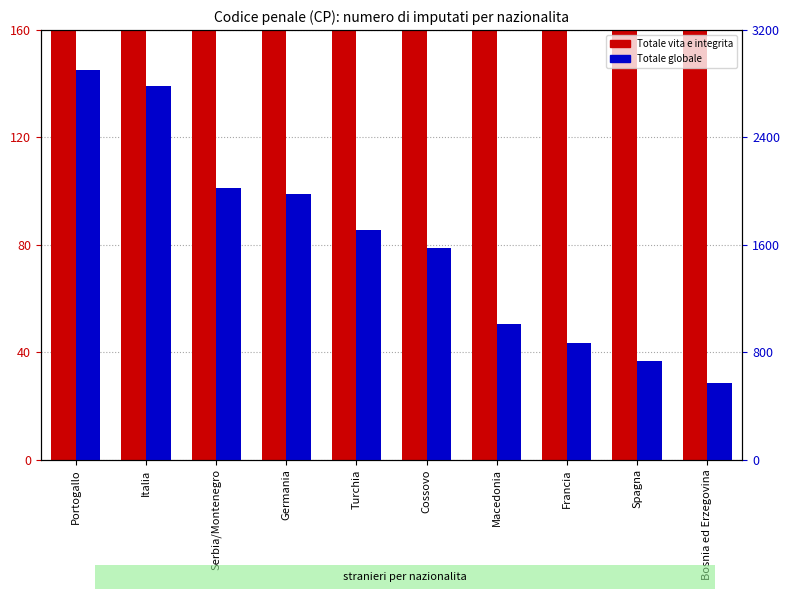

At which label does Totale globale reach its minimum?

Bosnia ed Erzegovina